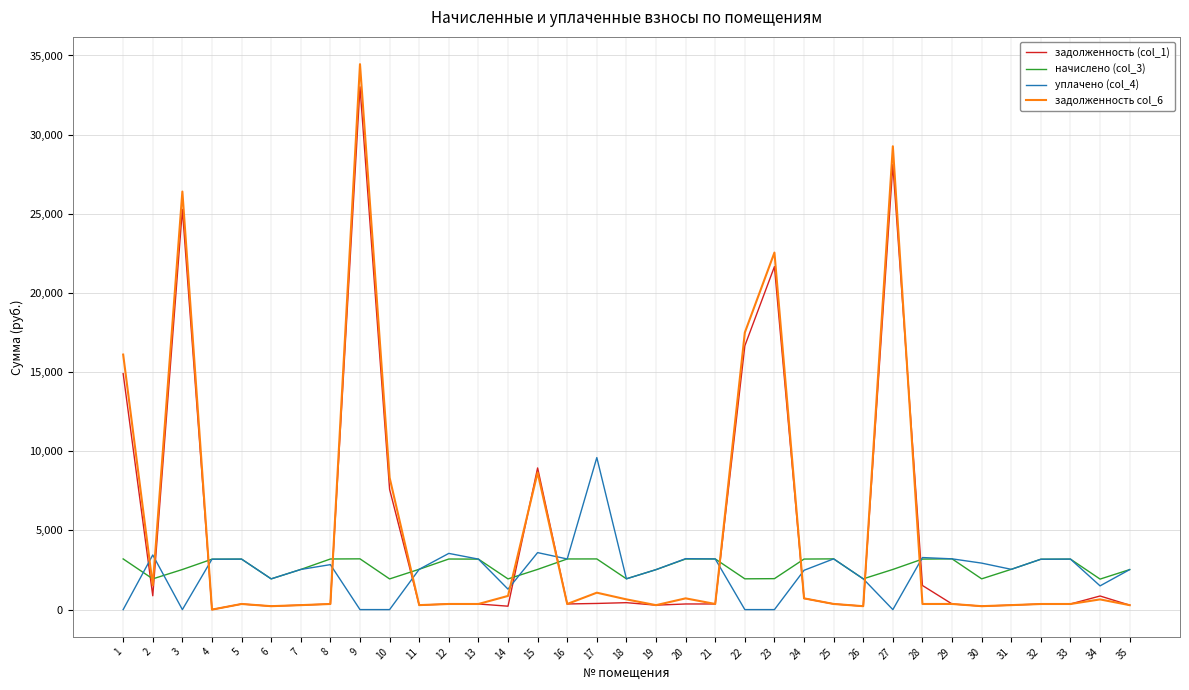

What is the greatest value displayed?

34452.7